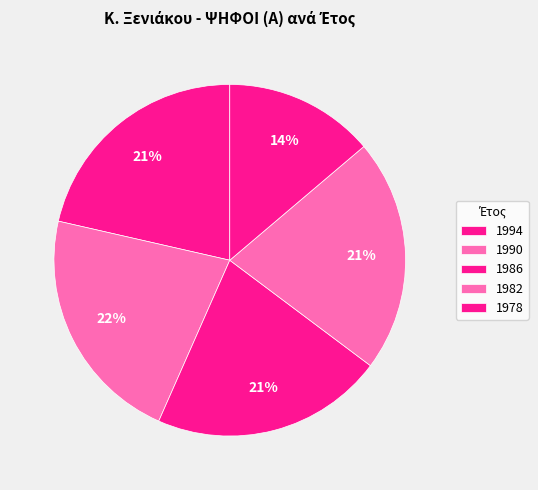

Count the number of slices in the pie.

5